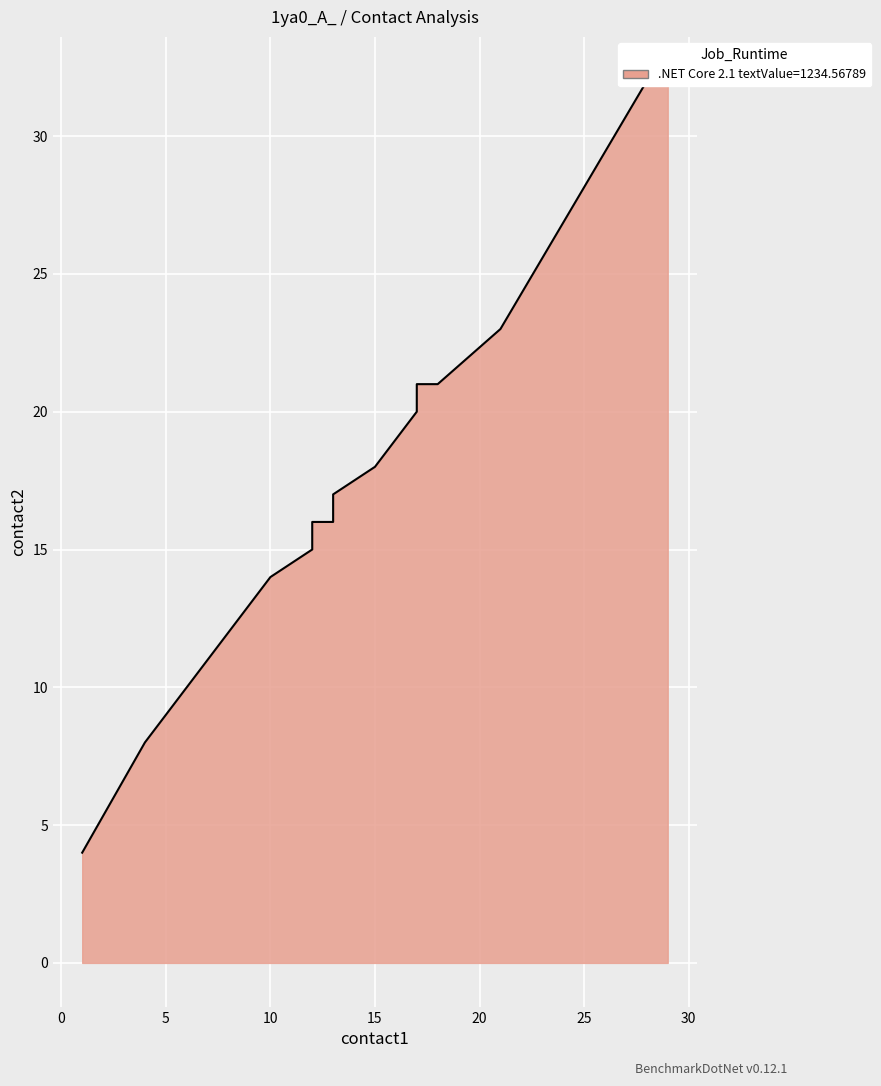

At which category does the chart reach its minimum across all series?

1